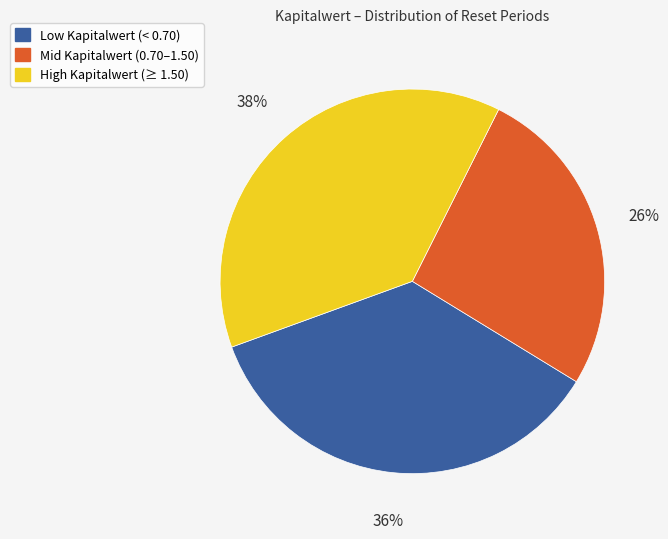

Count the number of slices in the pie.

3